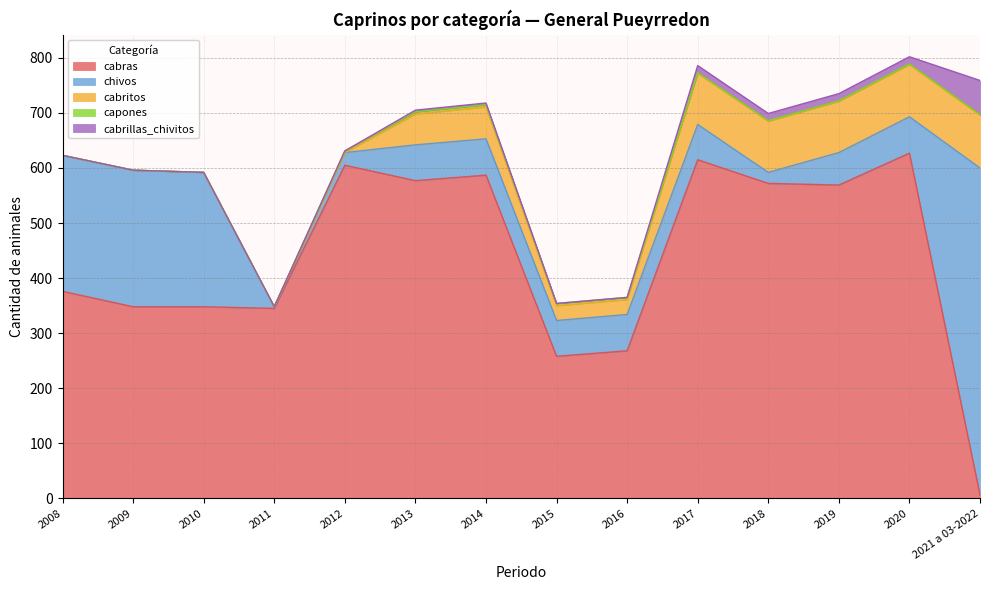

How many positive values does the cabrillas_chivitos series have?

7